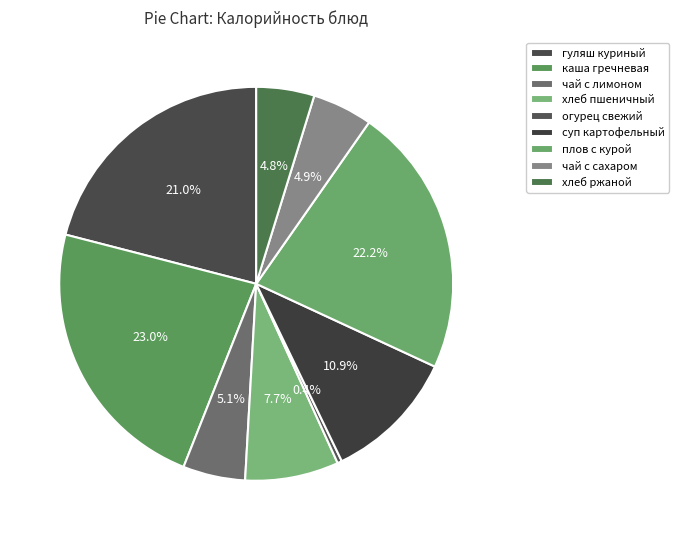

Does any single category account for the majority?

No